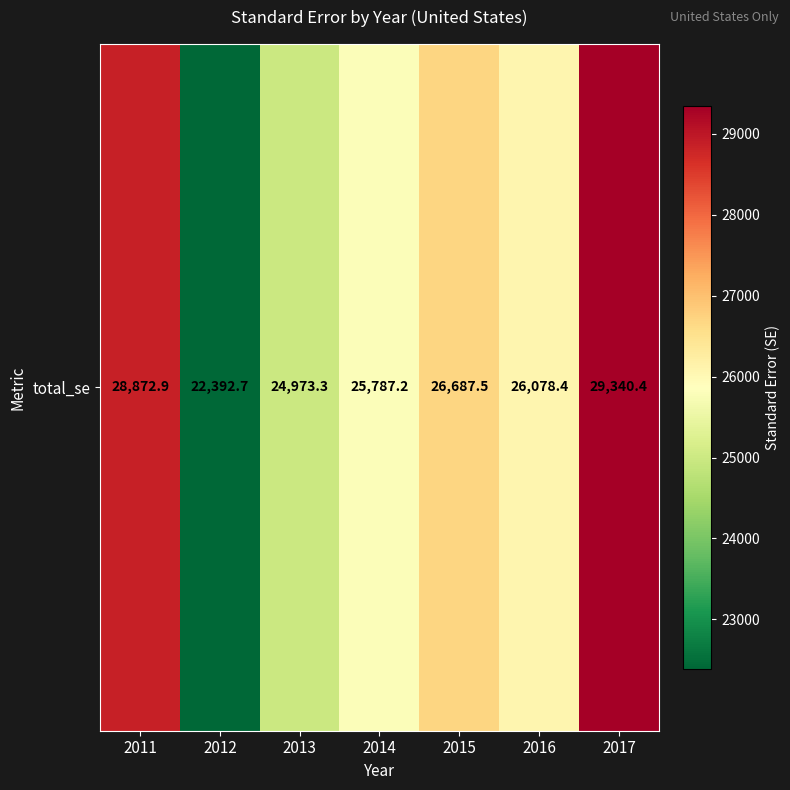

Which label corresponds to the largest value in the chart?

2017